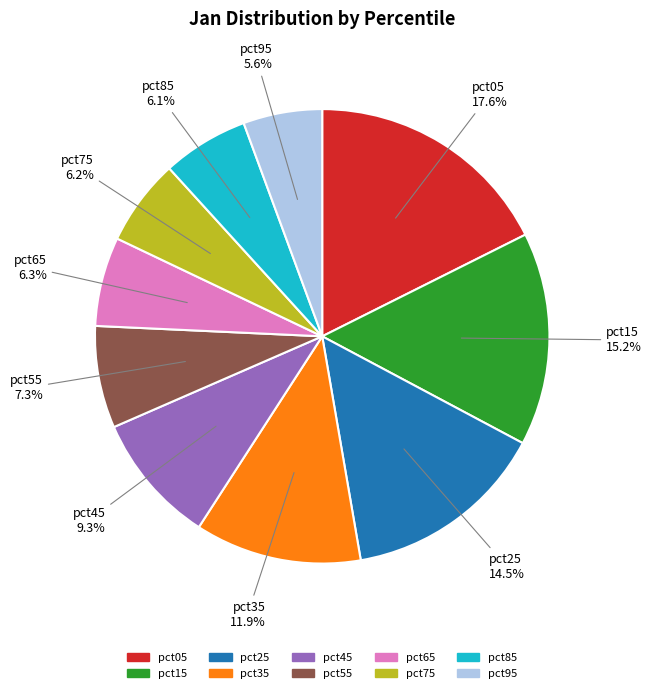

Count the number of slices in the pie.

10